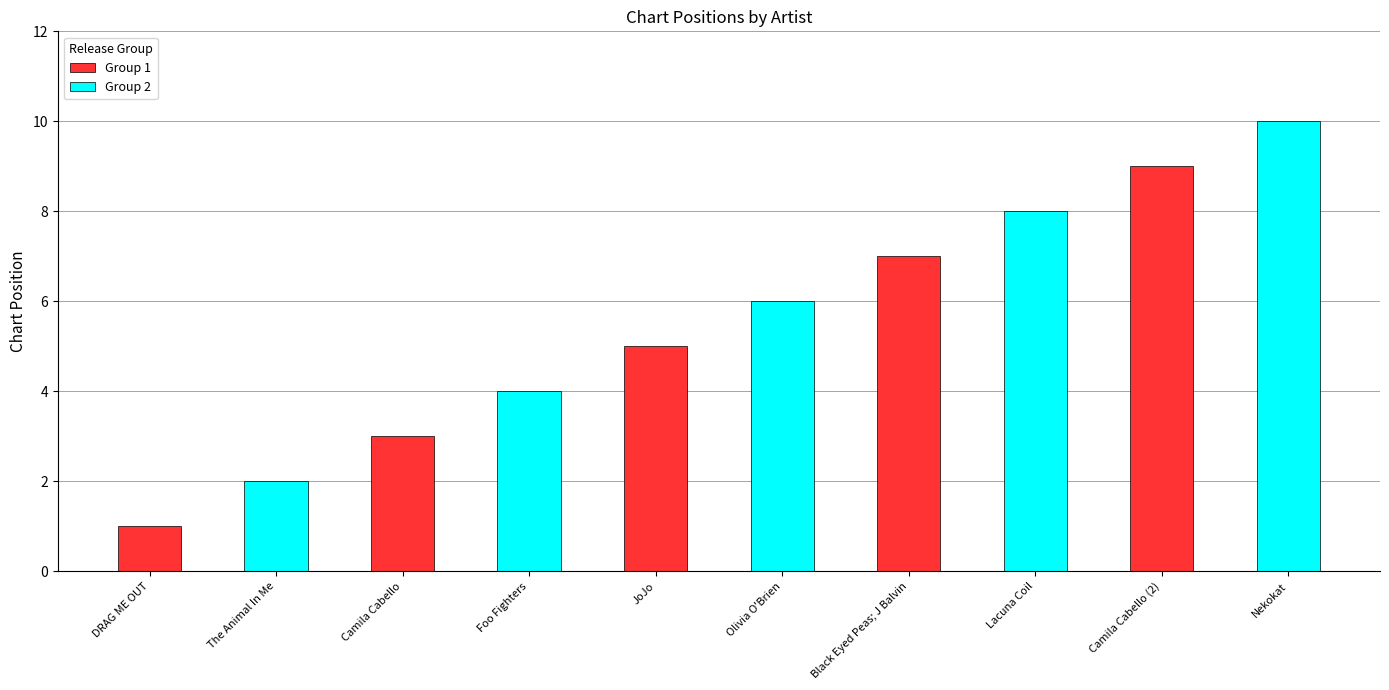

What position from the left is Camila Cabello?

3